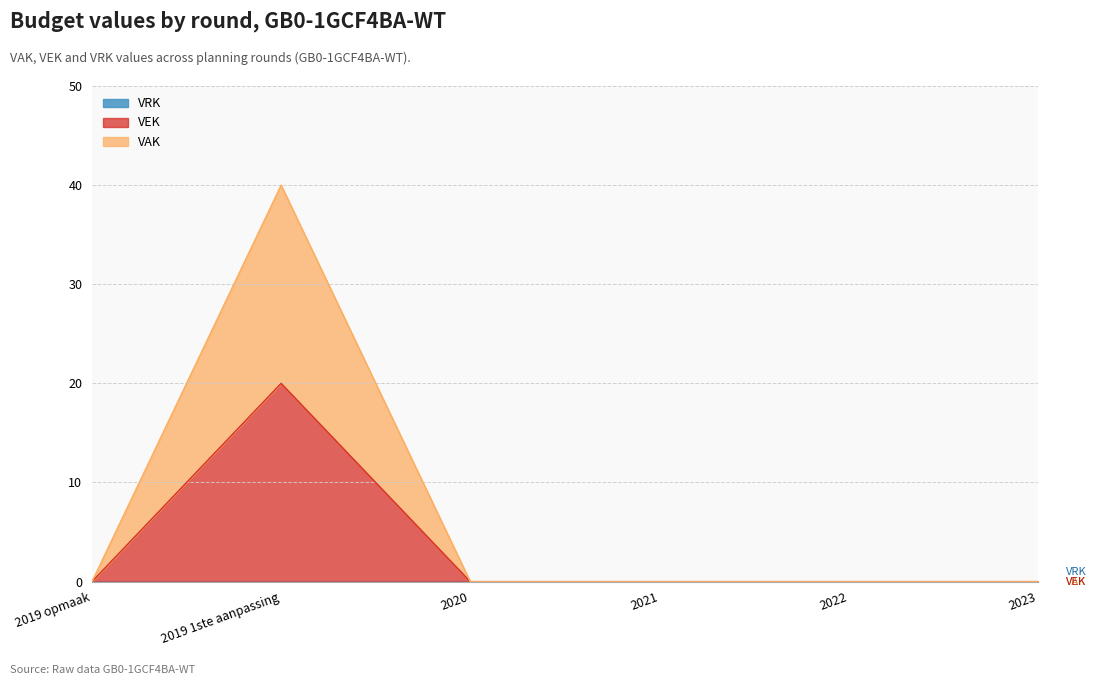

True or false: VAK and VEK cross at least once.

False